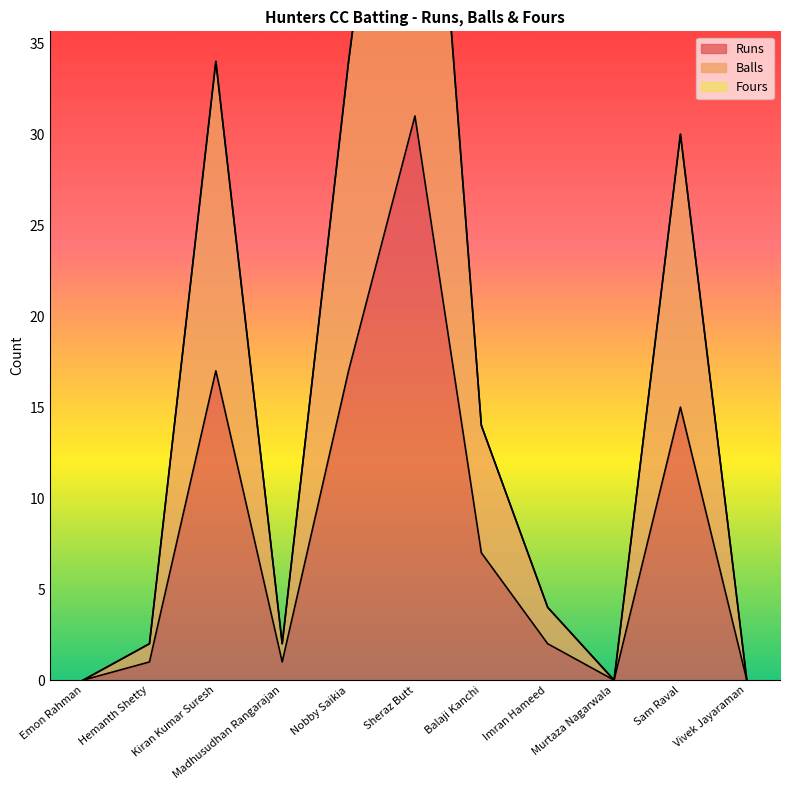

Rank the series at Sam Raval from highest to lowest value.

Balls, Runs